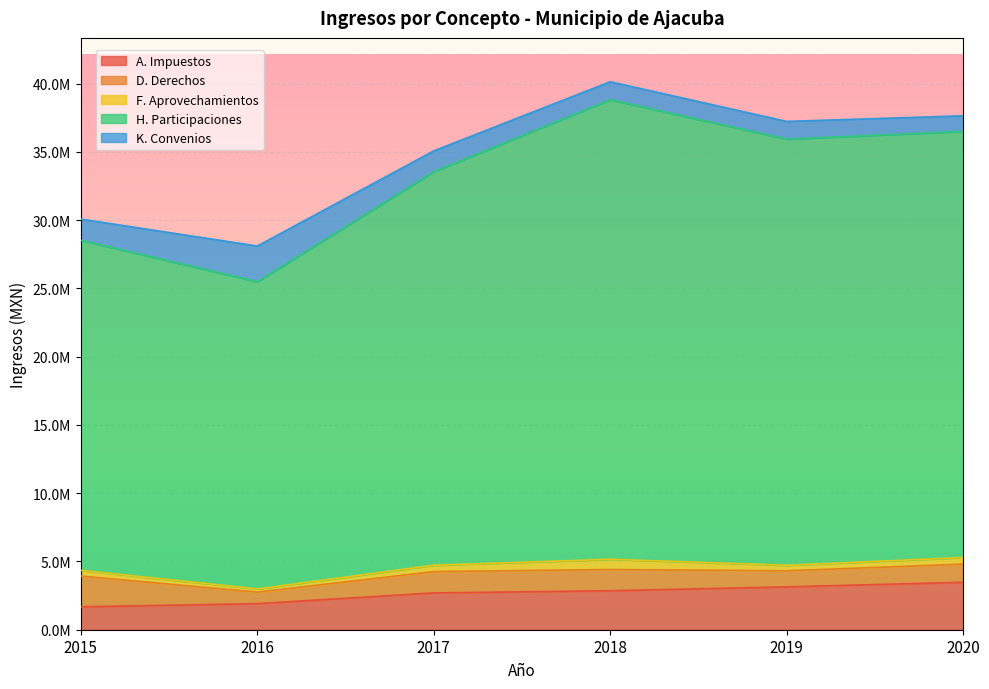

What is the smallest value displayed?

1677777.1